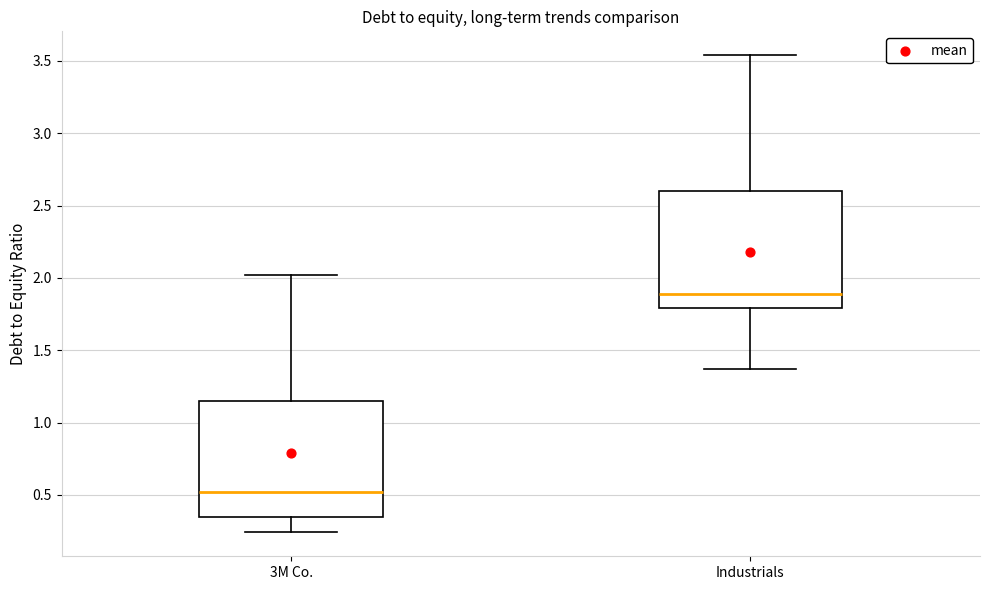

Reading left to right, transcribe this box plot: for each box, give where its median line is, the range the box spans, and where its two whiskers end, as read against the y-axis. The values are not printed on the chart, so give them approximately, as read against the axis.

3M Co.: median 0.50, box 0.35 to 1.15, whiskers 0.25 to 2.00
Industrials: median 1.90, box 1.80 to 2.60, whiskers 1.35 to 3.55